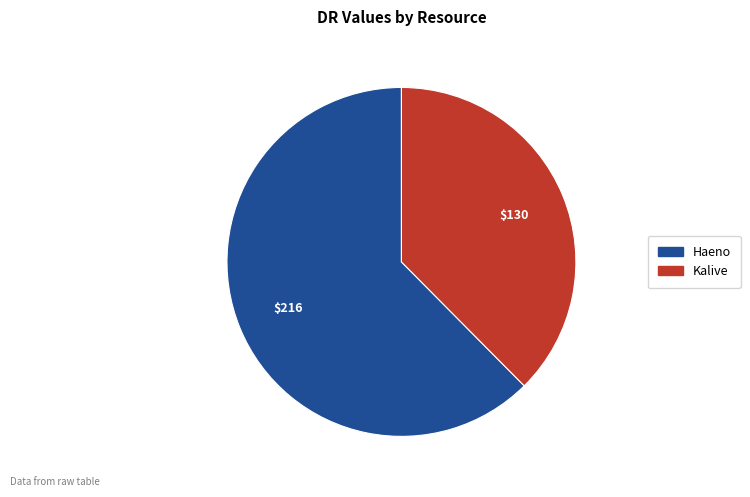

Which slice represents more than half of the pie?

Haeno